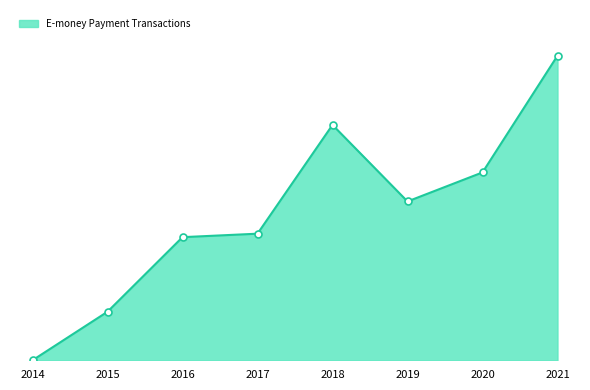

Which has a higher value, 2019 or 2014?

2019